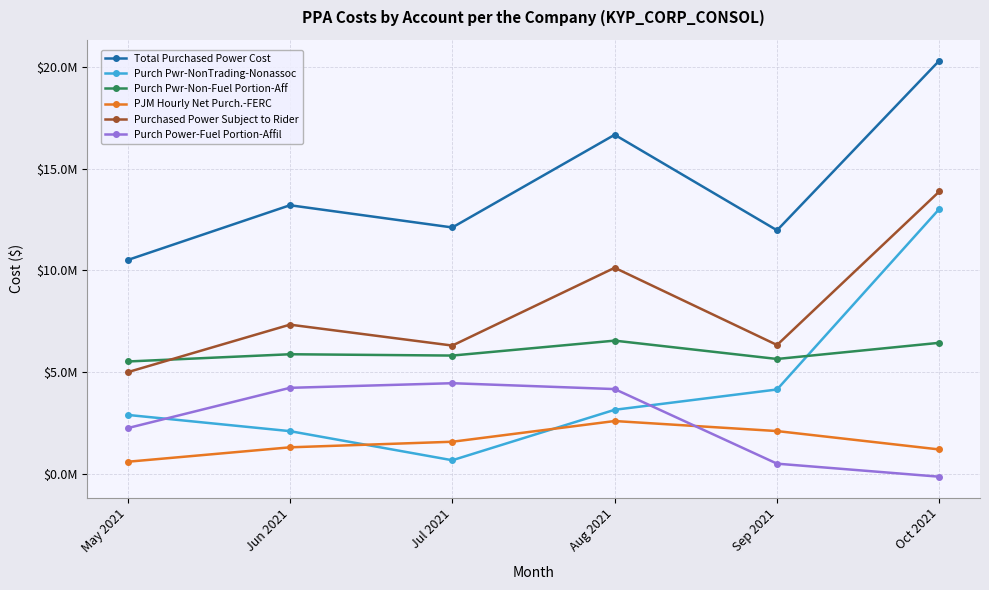

True or false: Purch Pwr-Non-Fuel Portion-Aff has more than 2 points higher than both neighbors.

False